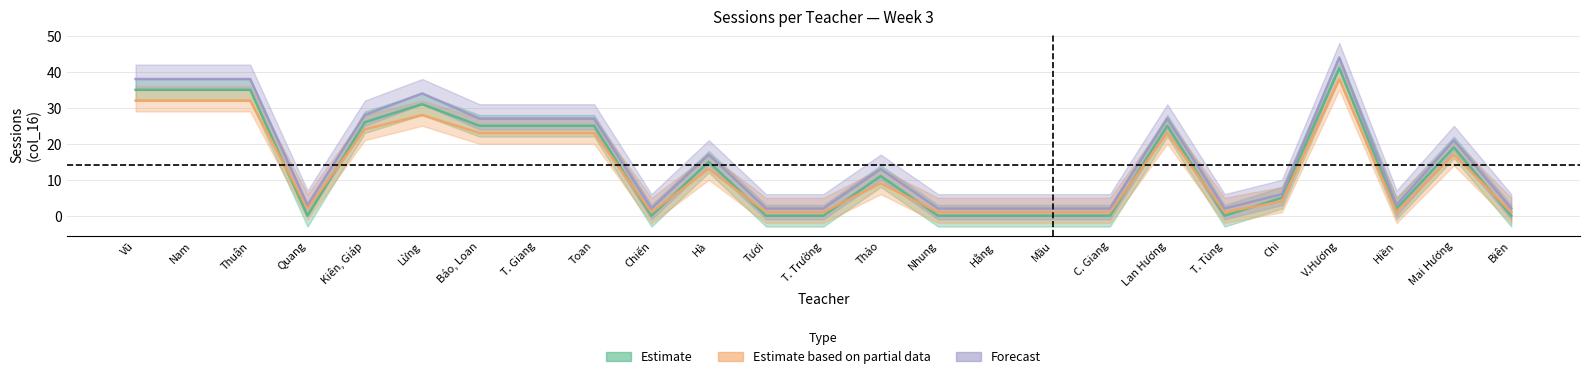

How many lines are shown in the chart?

3